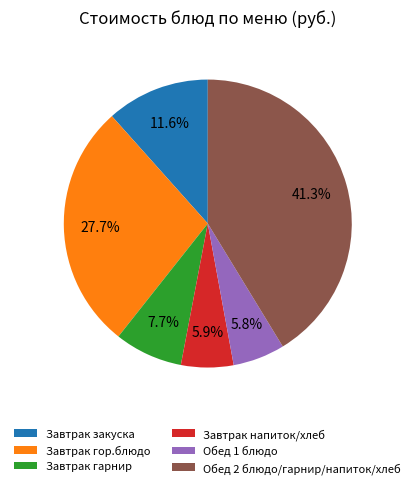

What portion of the pie excludes Обед 1 блюдо?

94.2%